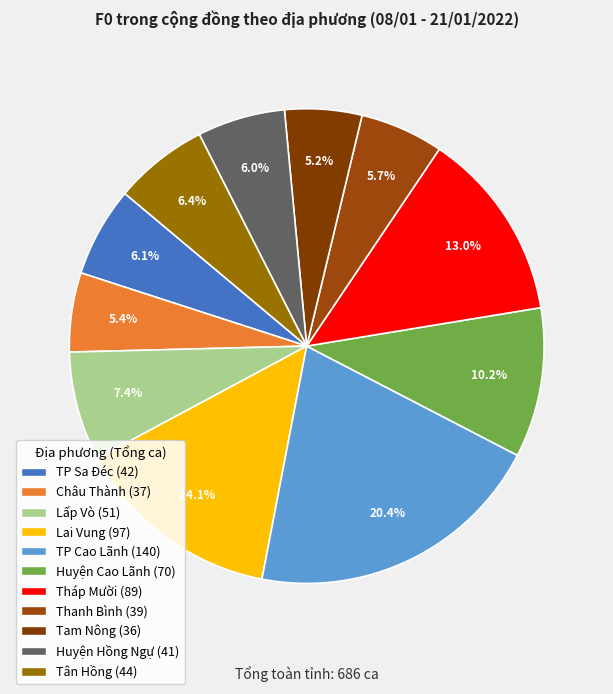

True or false: Thanh Bình accounts for 15% of the total.

False